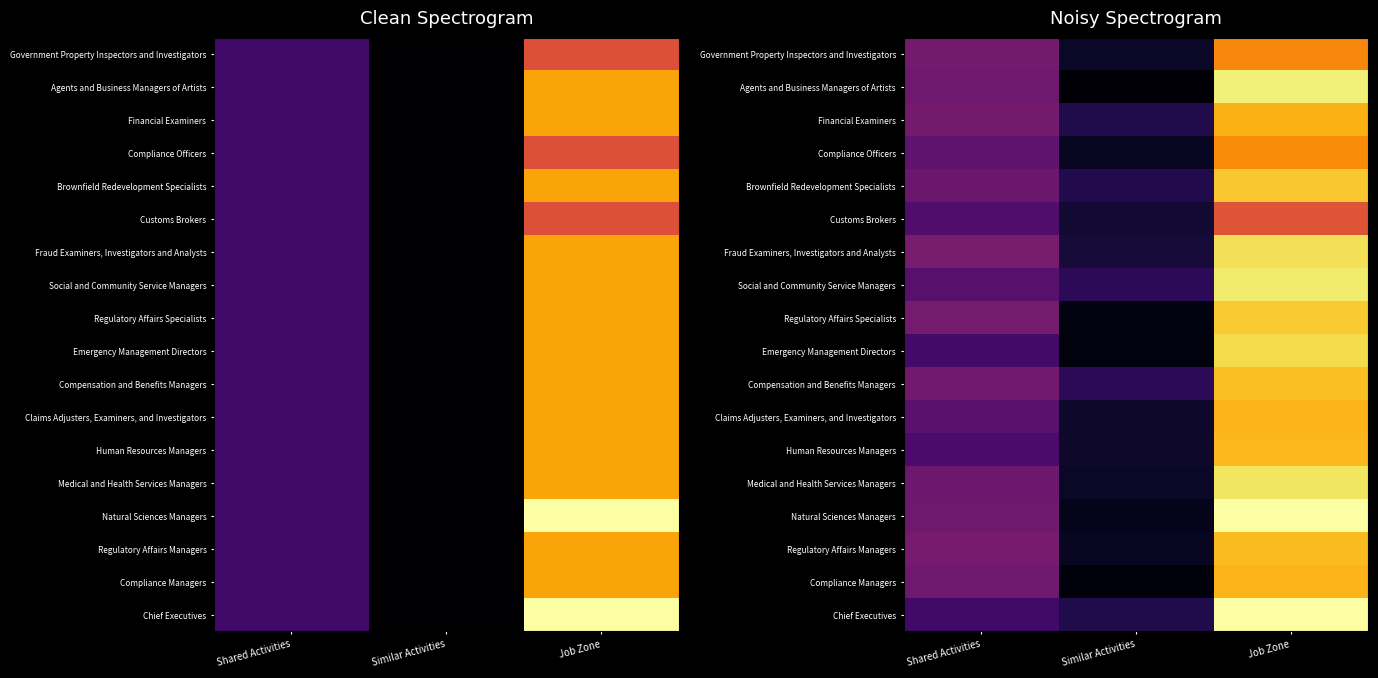

The Regulatory Affairs Managers series shows 2.6 at Shared Activities. True or false?

False